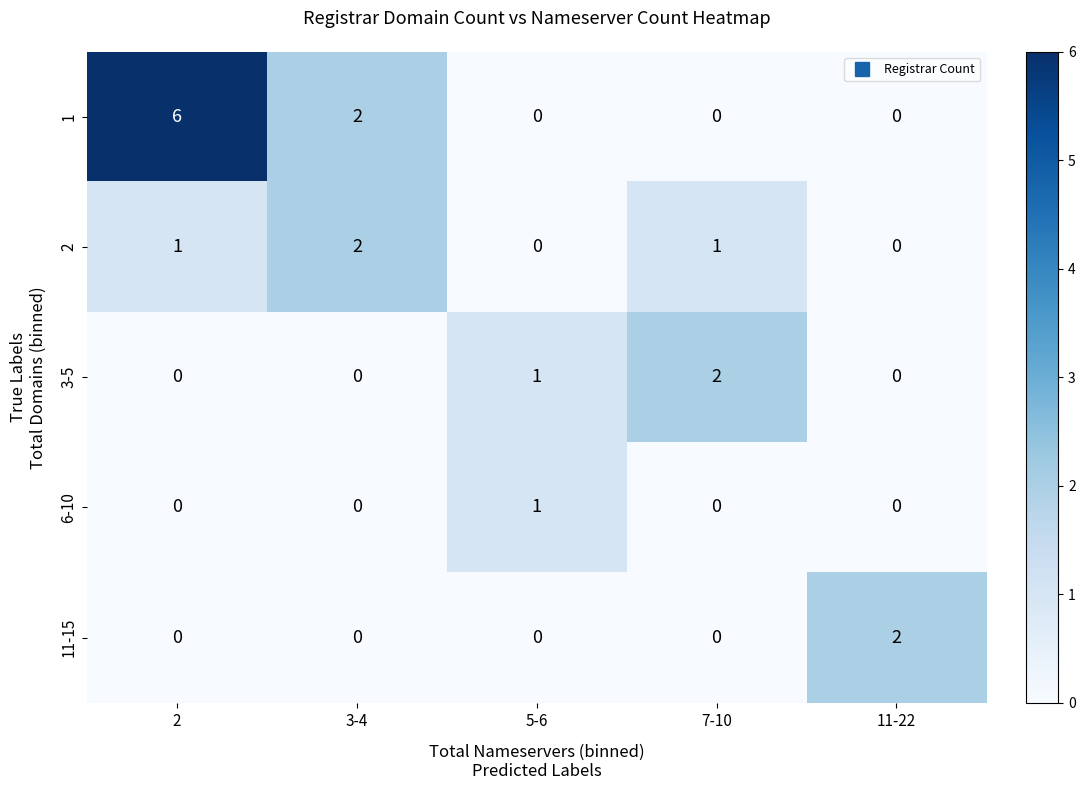

The 11-15 series shows 0 at 7-10. True or false?

True